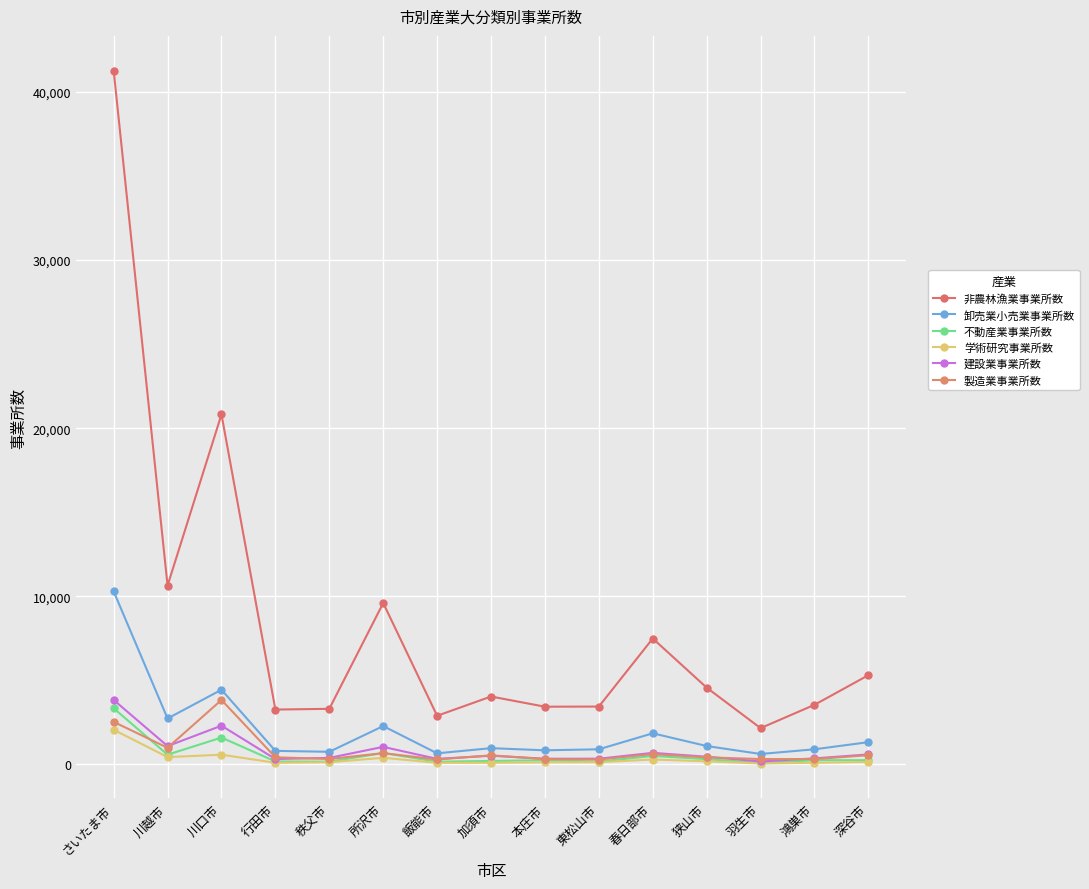

Is the value of 製造業事業所数 at さいたま市 greater than the value of 建設業事業所数 at 飯能市?

Yes